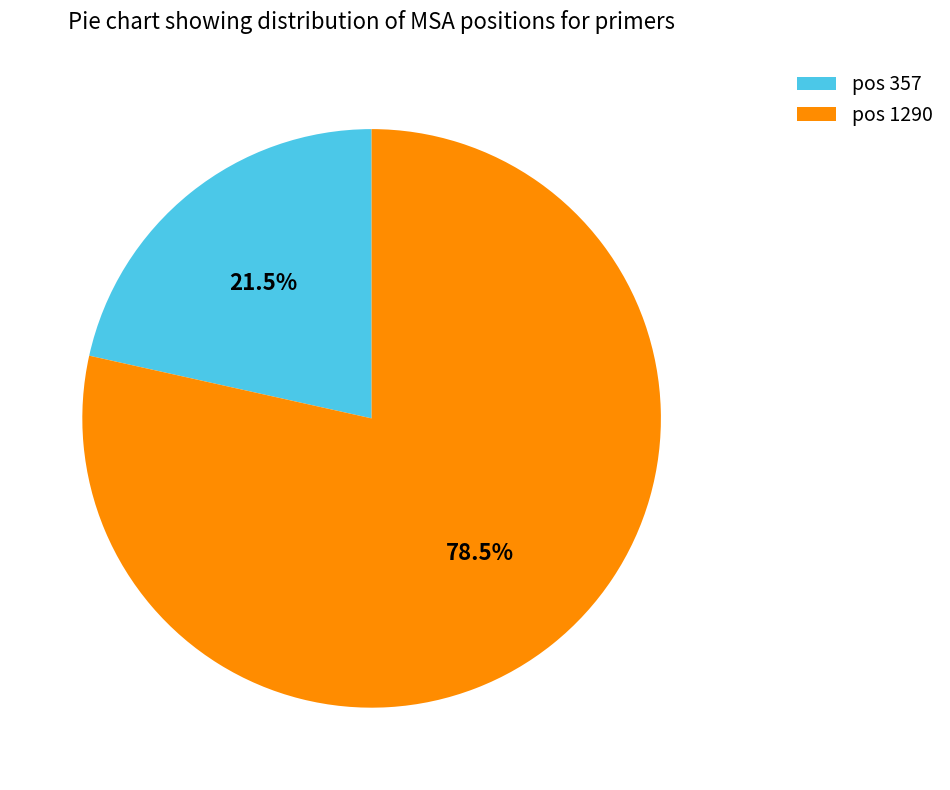

Is there a majority slice in this chart?

Yes